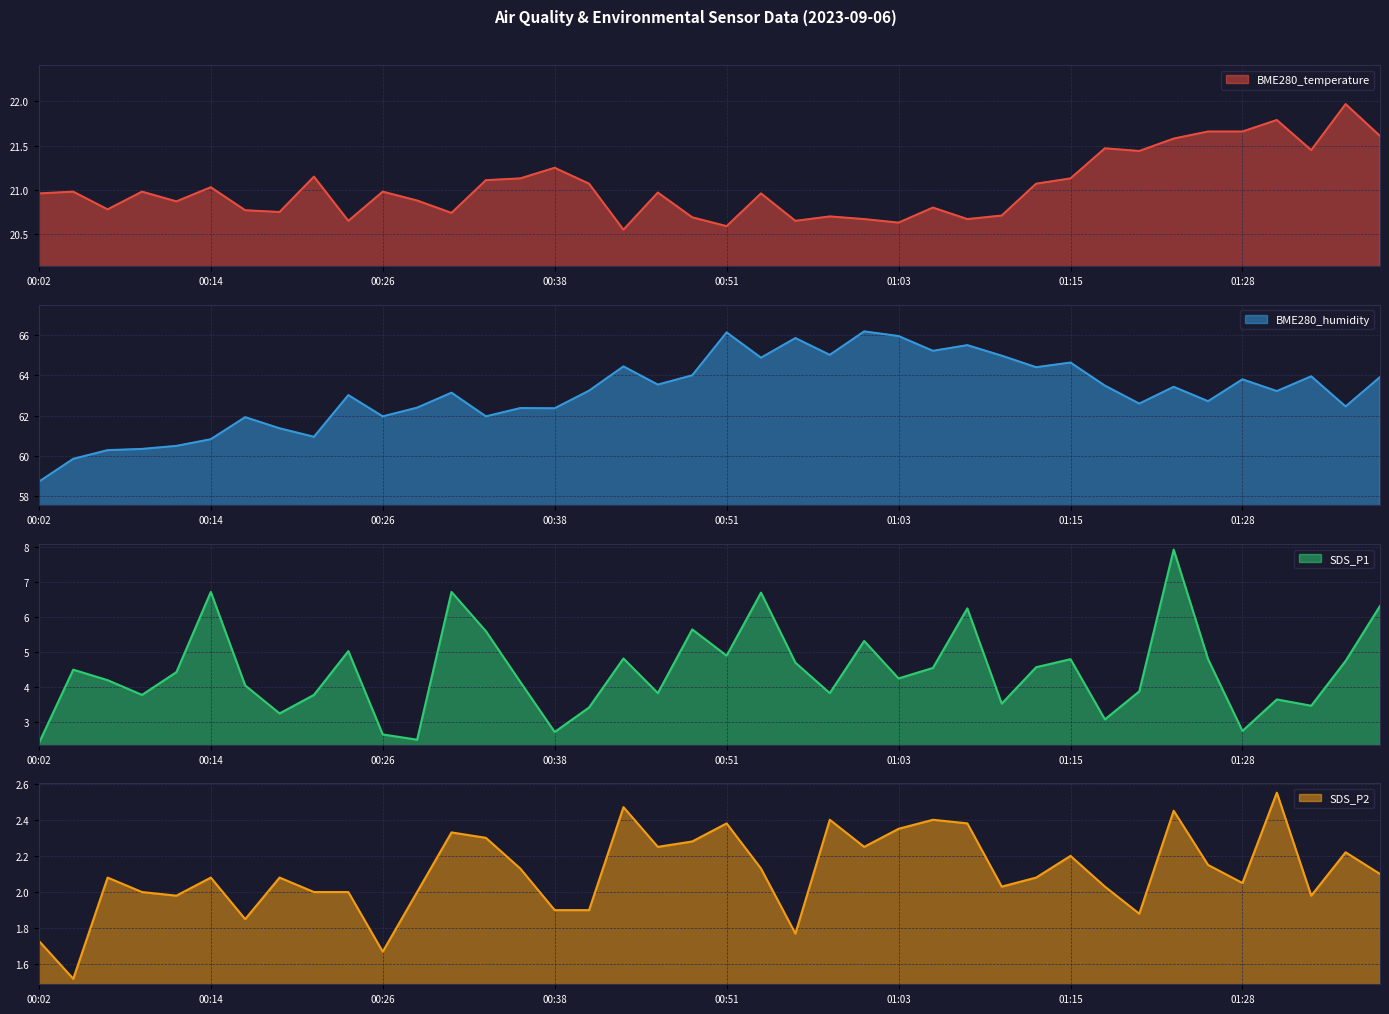

The value of SDS_P2 at 00:53 is 2.1. True or false?

True